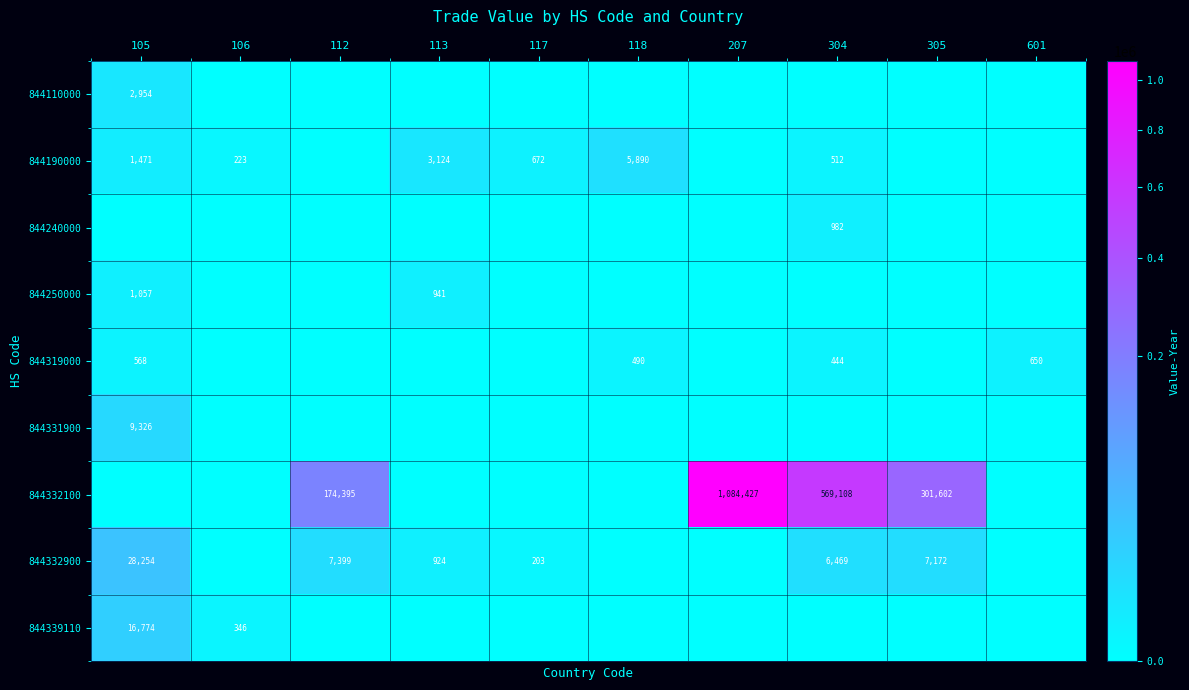

What is the difference between the 844332900 values at 117 and 113?

721